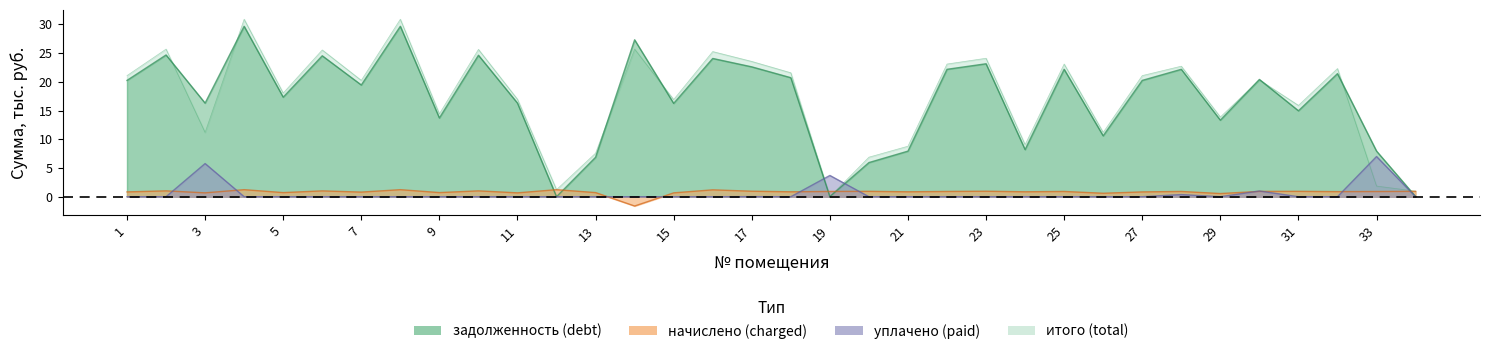

Which has a higher value, 32 or 10?

10